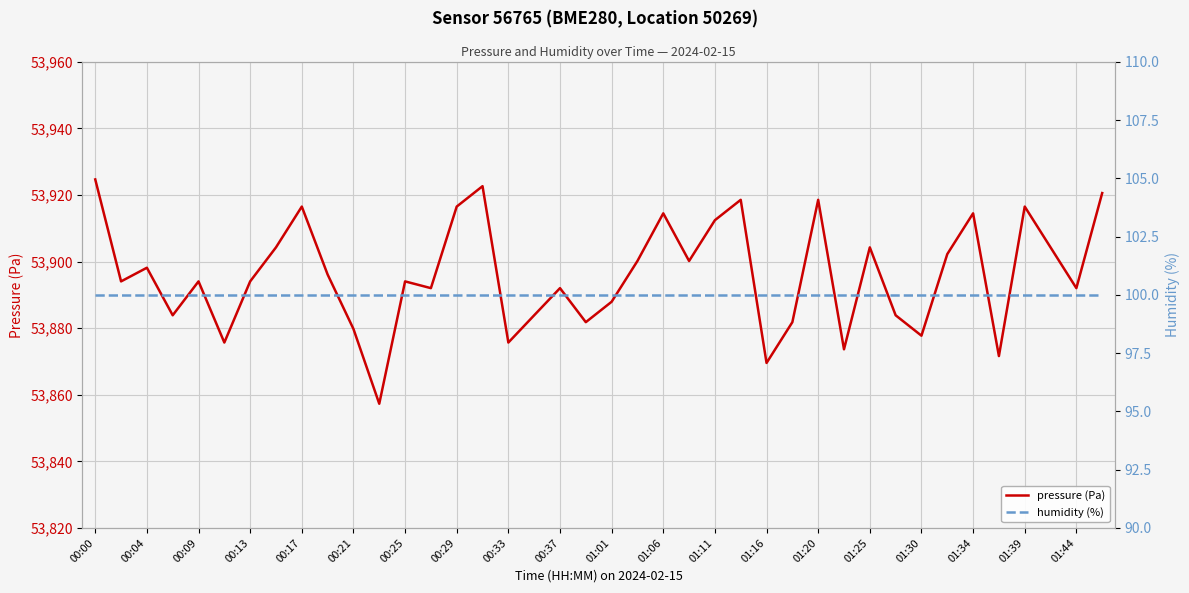

Where is the first local maximum for pressure (Pa)?

00:04